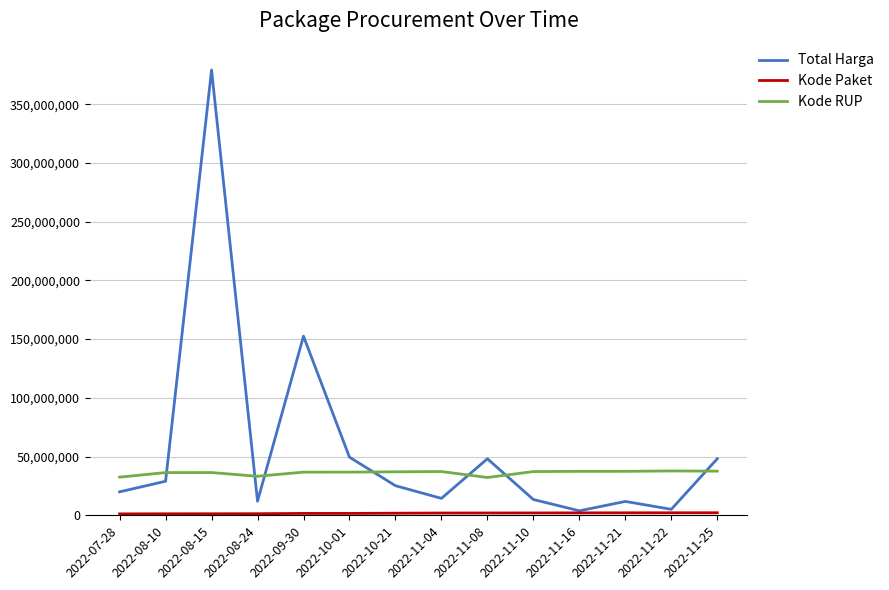

What is the sum of the Kode RUP values at 2022-11-10 and 2022-08-24?

70436592